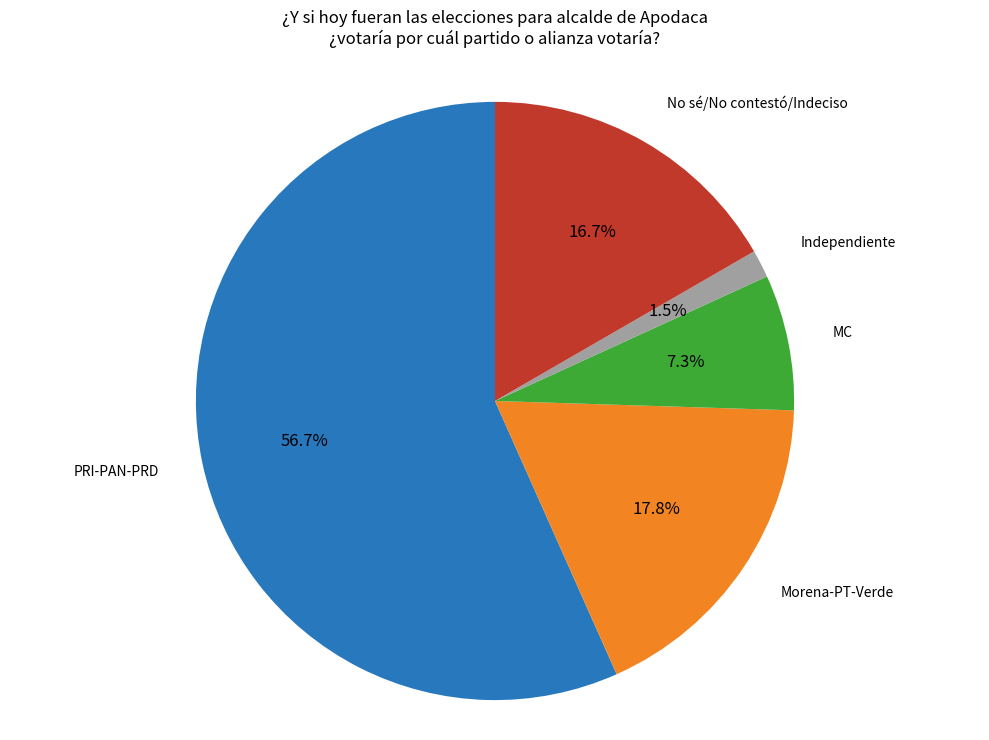

Is there any slice that represents more than half of the pie?

Yes